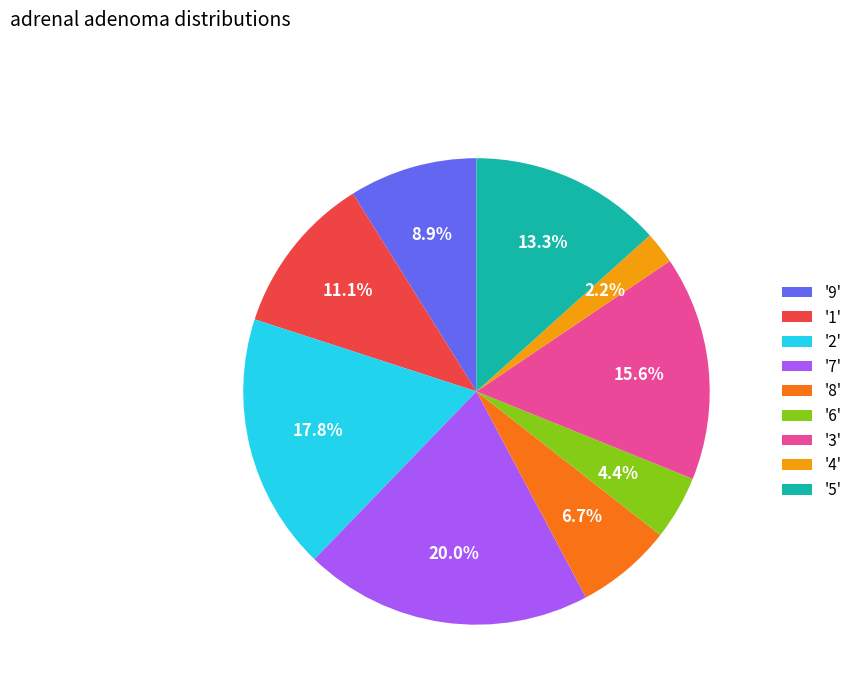

What is the total percentage of '2' and '7'?

37.8%